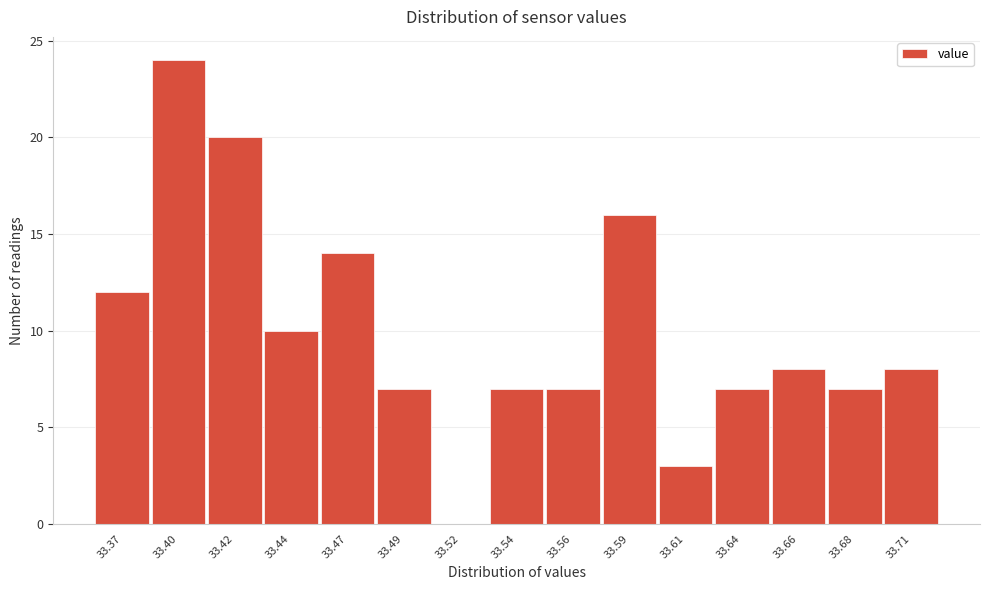

Reading left to right, what are all the values shown in this chart?

33.37=12	33.40=24	33.42=20	33.44=10	33.47=14	33.49=7	33.52=0	33.54=7	33.56=7	33.59=16	33.61=3	33.64=7	33.66=8	33.68=7	33.71=8